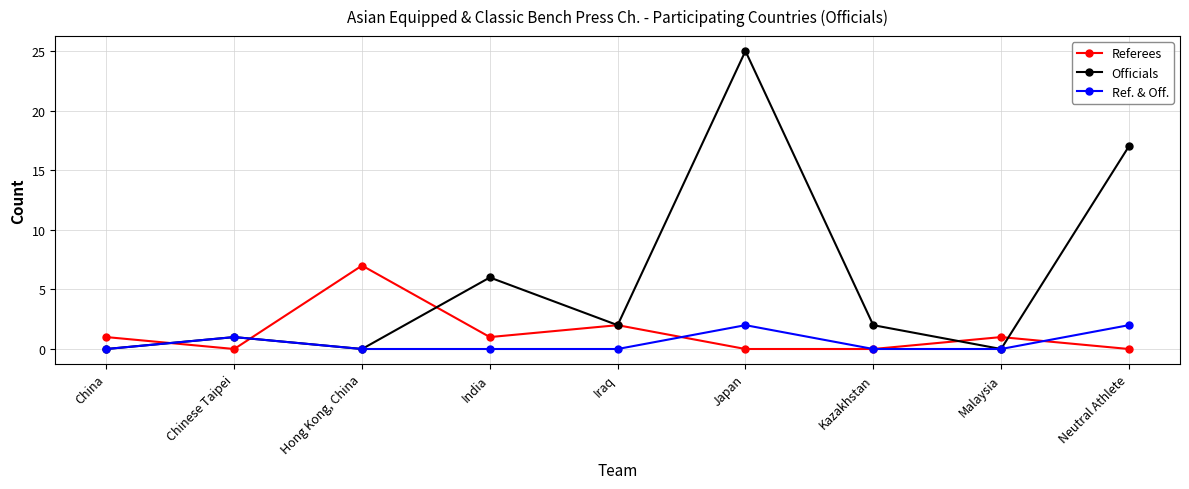

What is the difference between the highest and lowest values at Hong Kong, China?

7